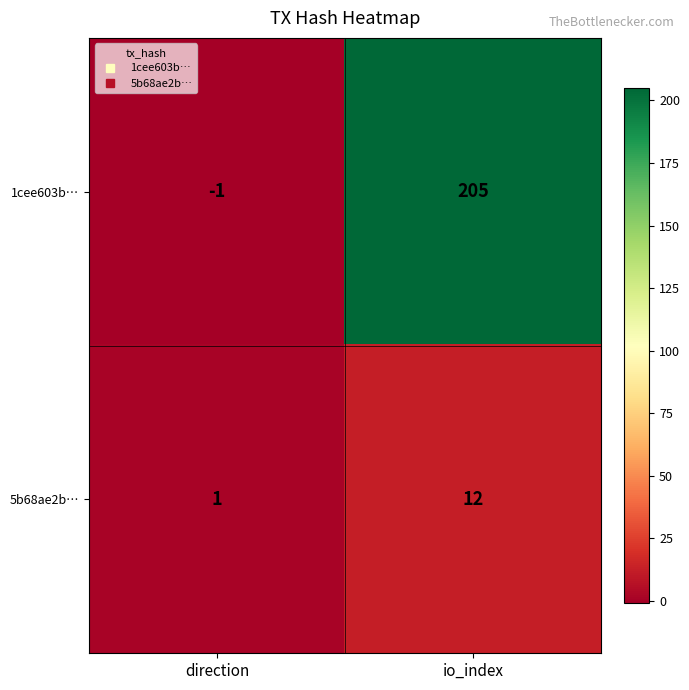

Rank the series at direction from lowest to highest value.

1cee603b…, 5b68ae2b…